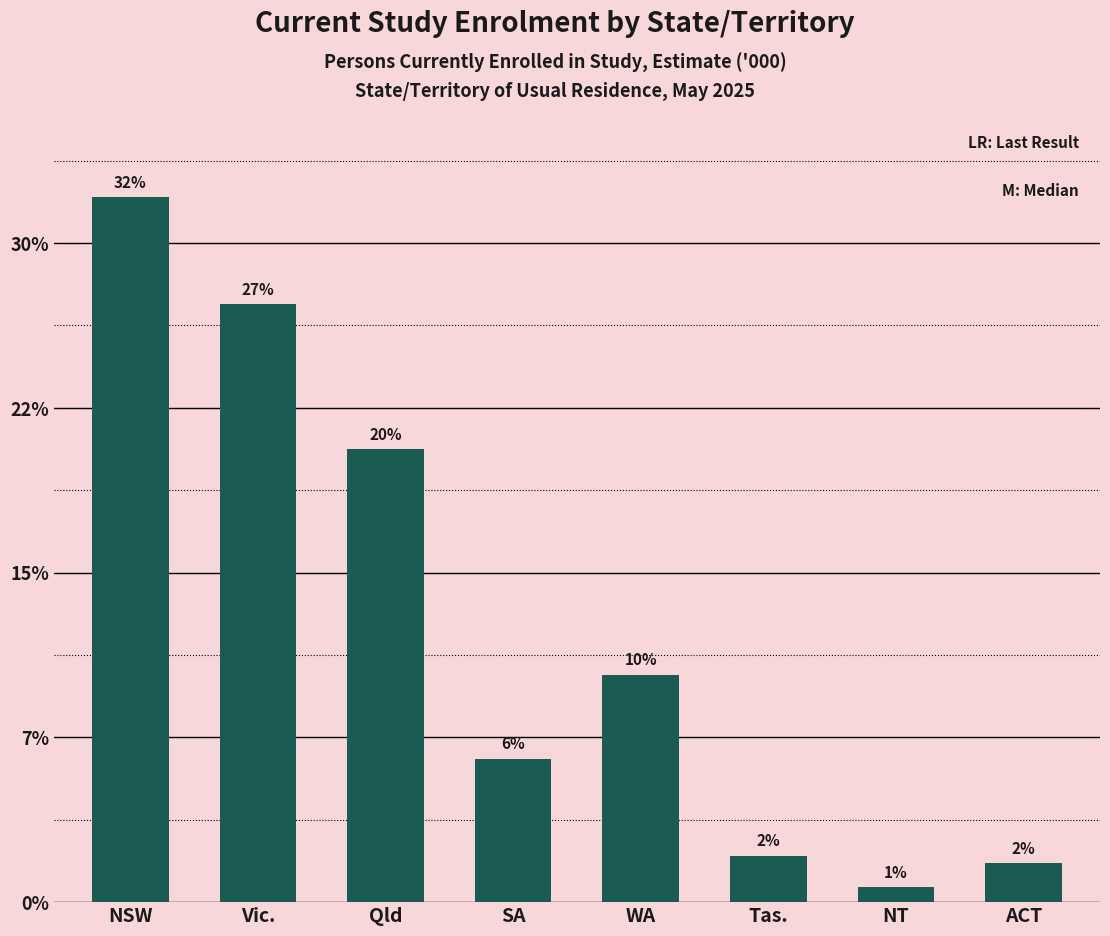

Rank the categories by value from lowest to highest.

NT, ACT, Tas., SA, WA, Qld, Vic., NSW